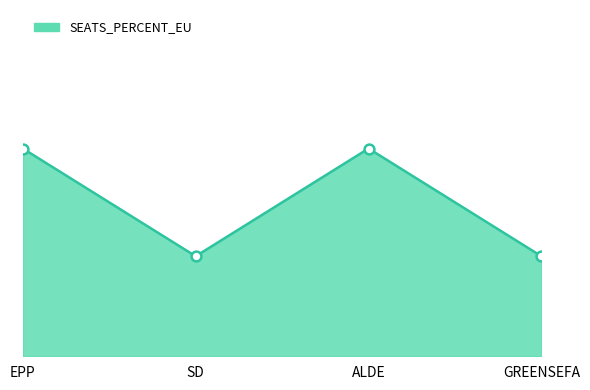

Is this an area chart (filled region under the line)?

Yes